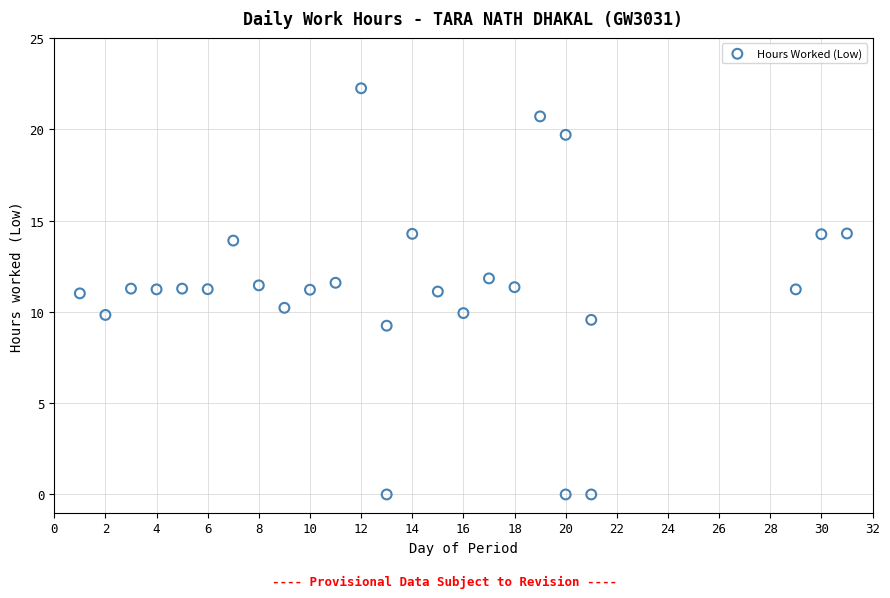

What is the range of X values (max minus min)?

30.0